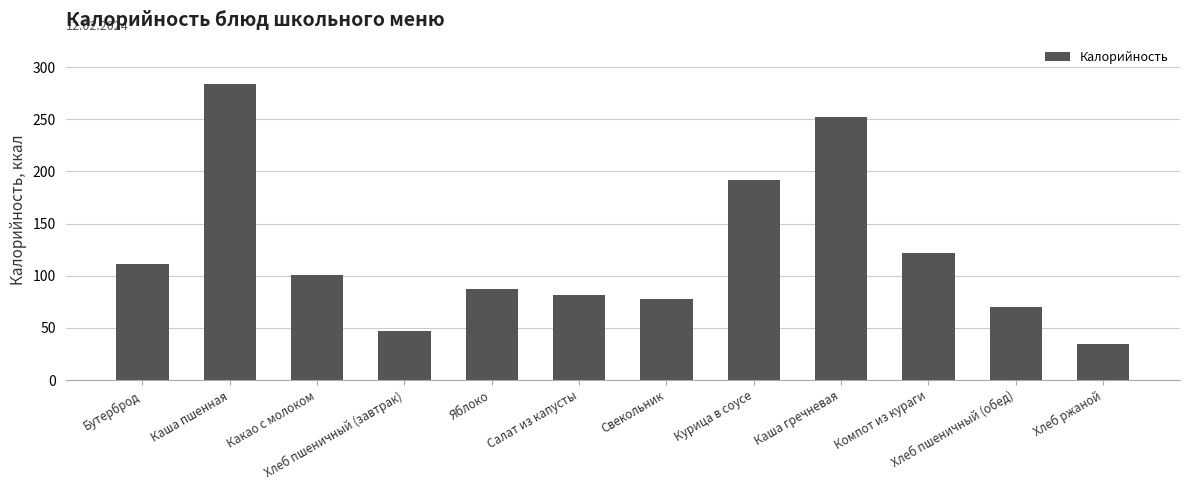

What position from the left is Компот из кураги?

10